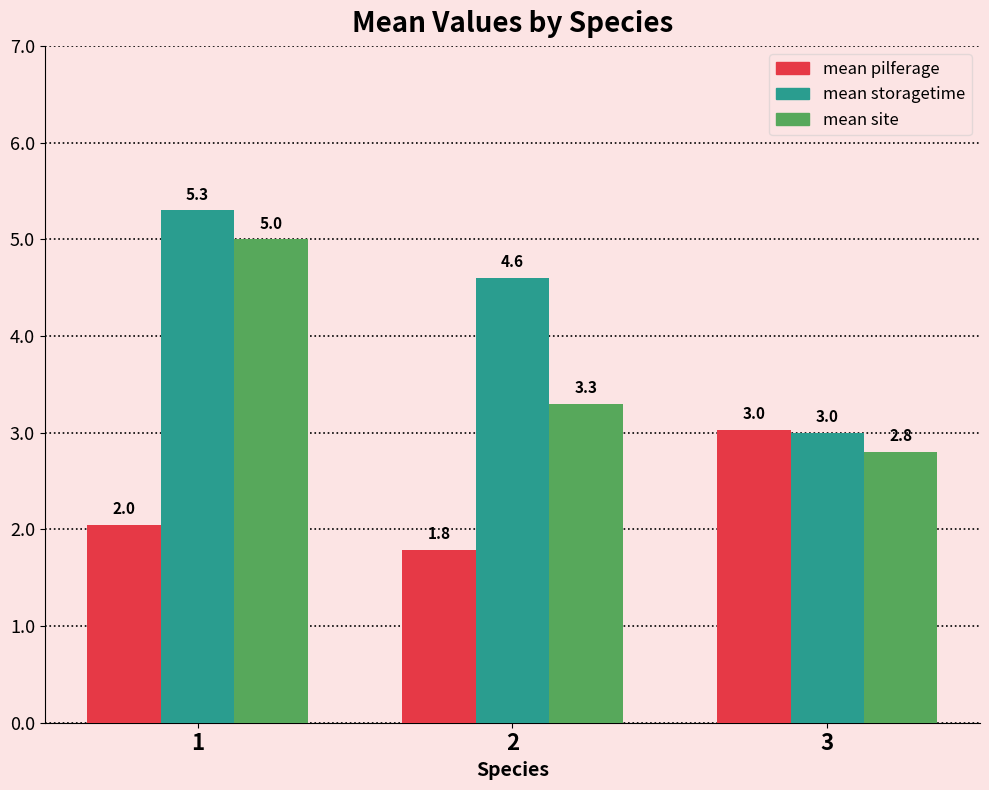

Rank the series by their average value, from lowest to highest.

mean pilferage, mean site, mean storagetime